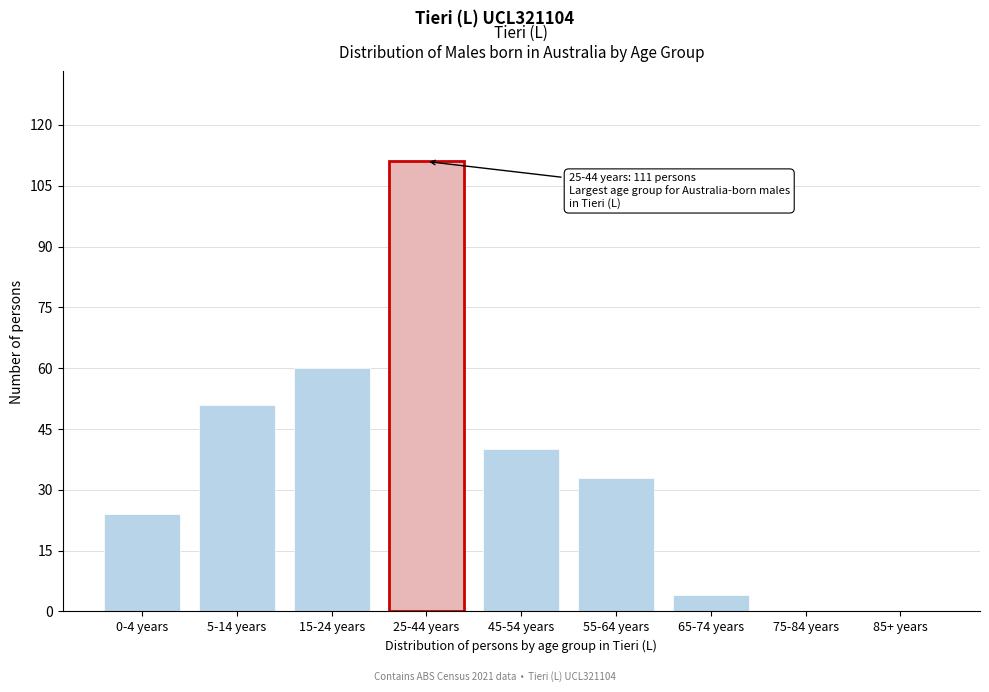

Reading left to right, what are all the values shown in this chart?

0-4 years=24	5-14 years=51	15-24 years=60	25-44 years=111	45-54 years=40	55-64 years=33	65-74 years=4	75-84 years=0	85+ years=0